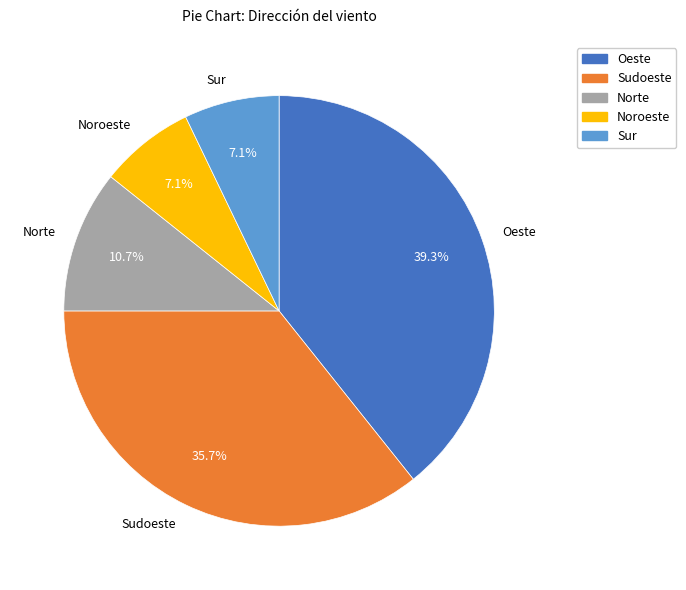

How many segments does this pie chart have?

5